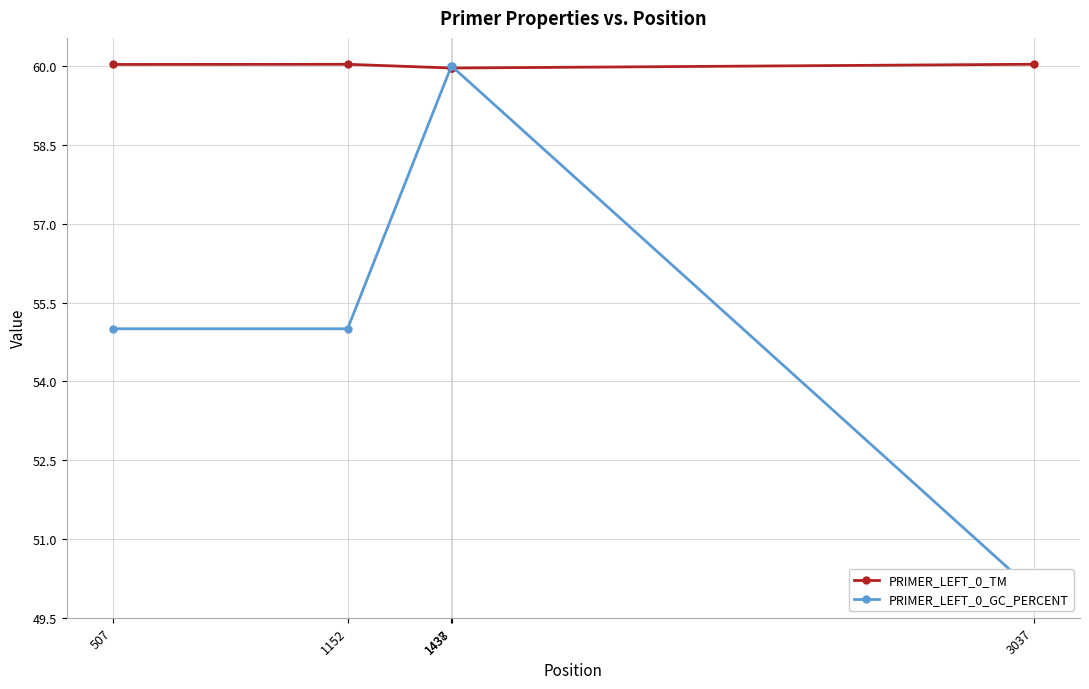

Which series has the largest total across all categories?

PRIMER_LEFT_0_TM